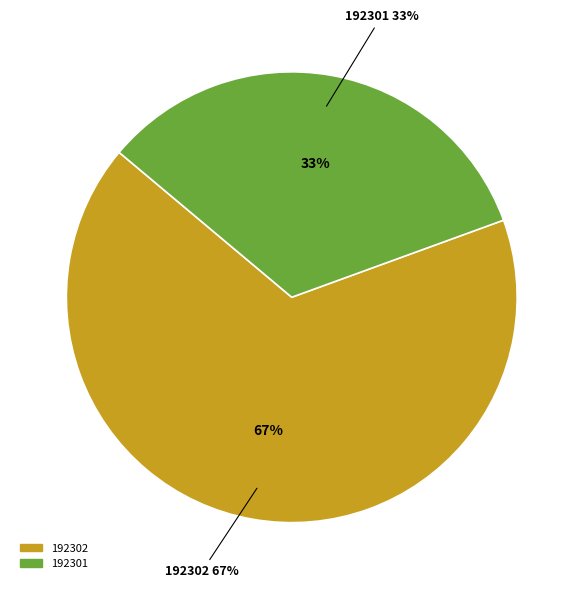

To the nearest percent, what is the combined percentage of 192301 and 192302?

100%